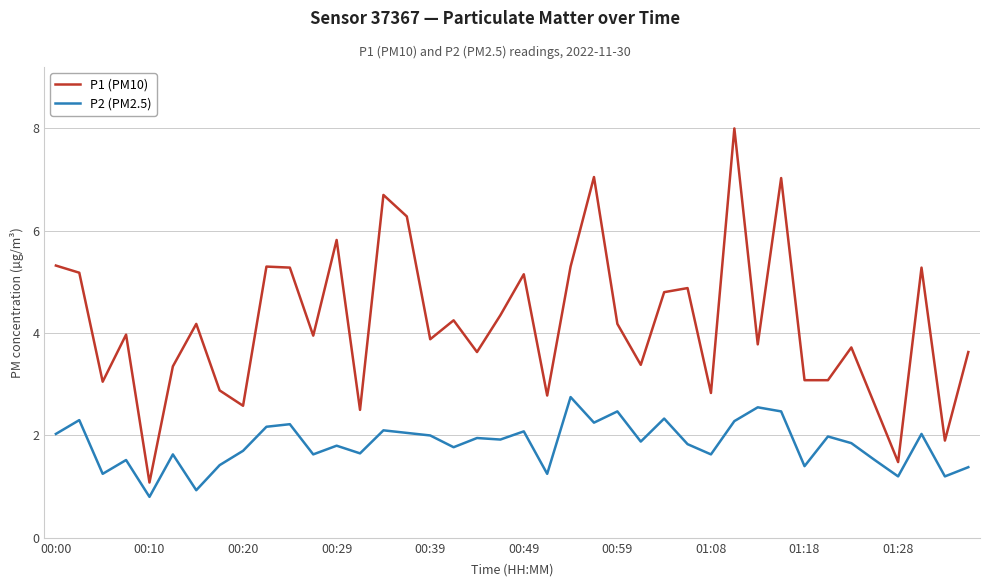

True or false: P2 (PM2.5) and P1 (PM10) cross at least once.

False